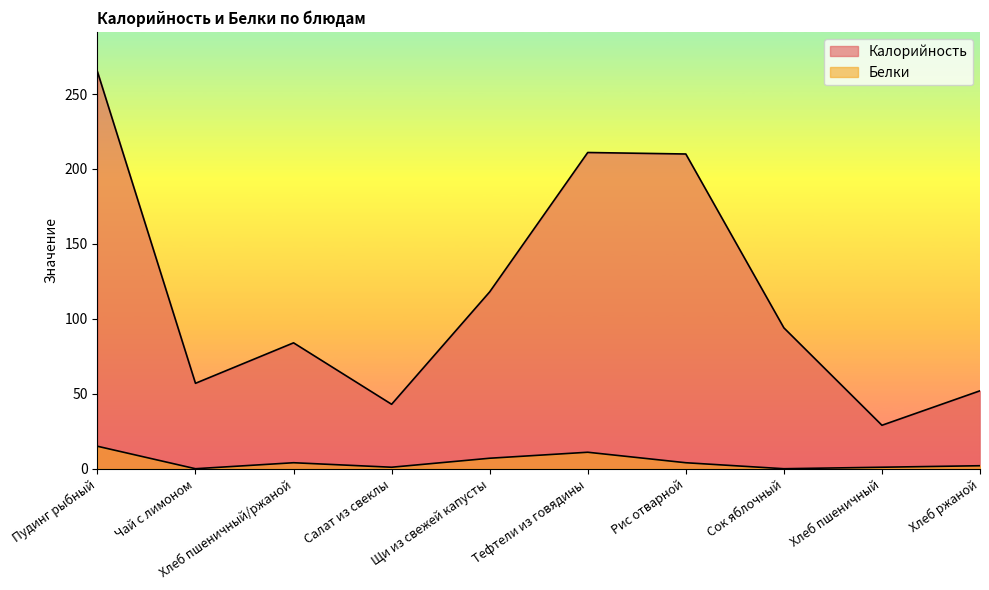

Rank the categories by Белки value from lowest to highest.

Чай с лимоном, Сок яблочный, Салат из свеклы, Хлеб пшеничный, Хлеб ржаной, Хлеб пшеничный/ржаной, Рис отварной, Щи из свежей капусты, Тефтели из говядины, Пудинг рыбный